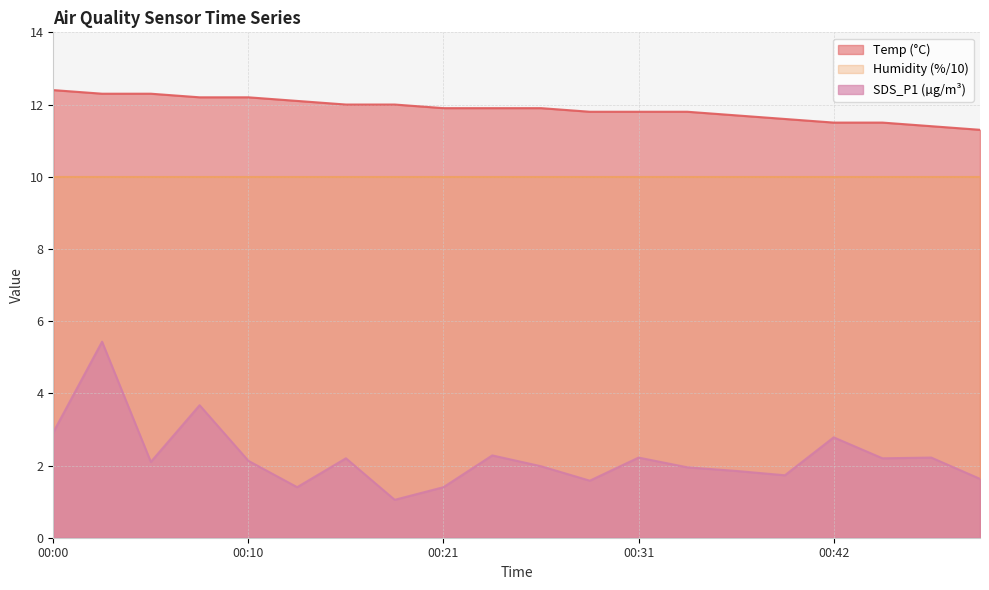

The value of SDS_P1 at 00:13 is 1.4. True or false?

True